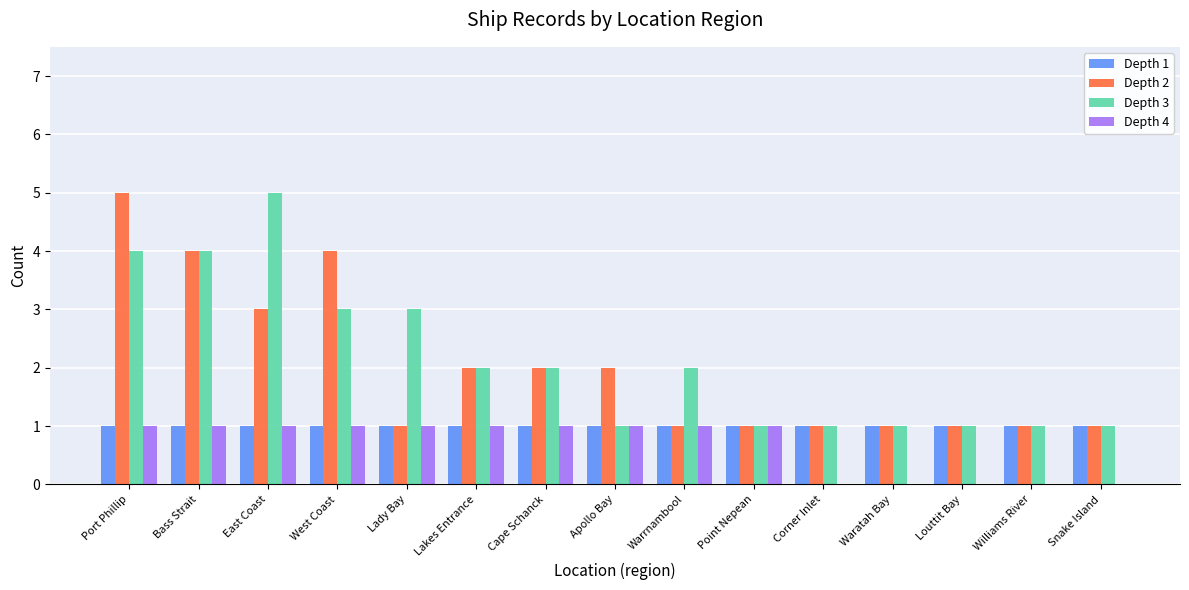

Is the value of Depth 1 at Apollo Bay greater than the value of Depth 3 at Lakes Entrance?

No